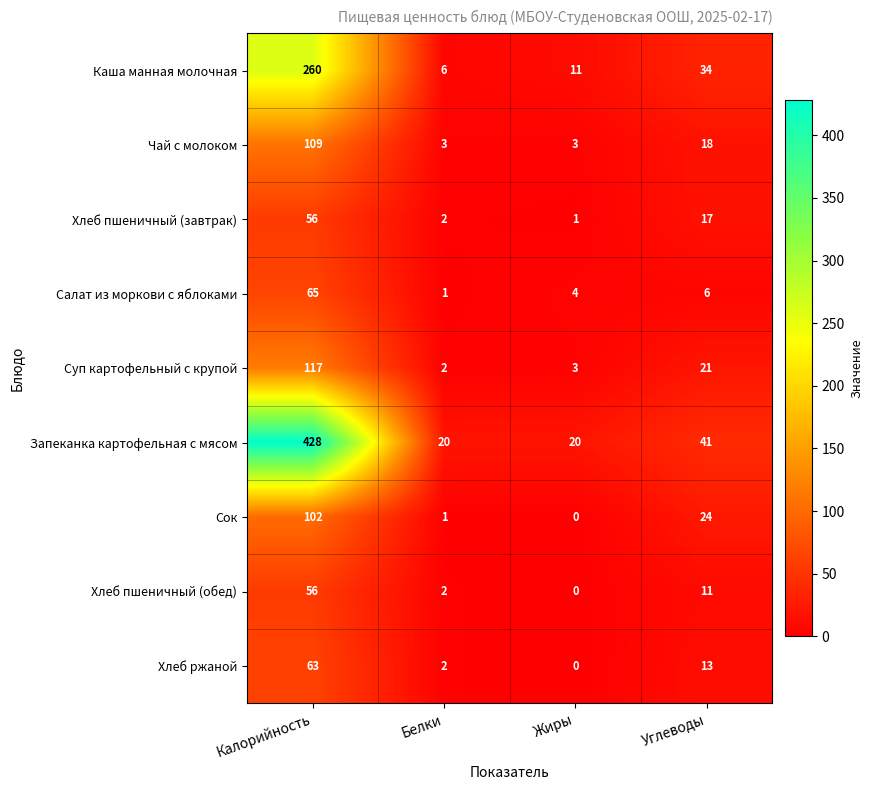

What is the average value of the Салат из моркови с яблоками series?

19